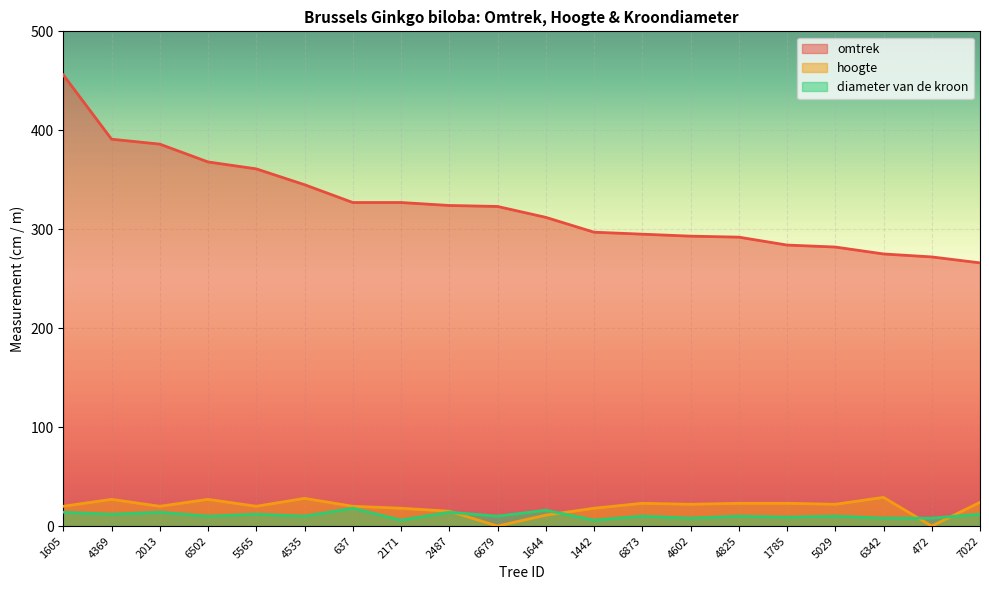

How many categories are shown in the chart?

20